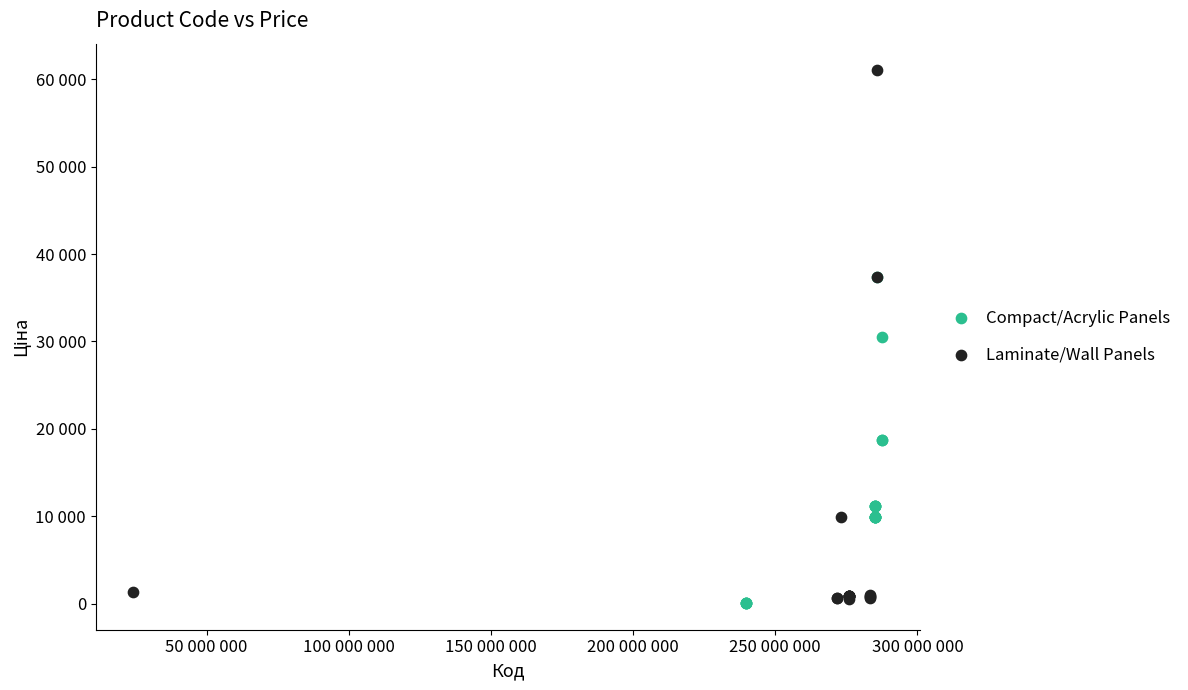

Which series reaches the maximum Y coordinate?

Laminate/Wall Panels